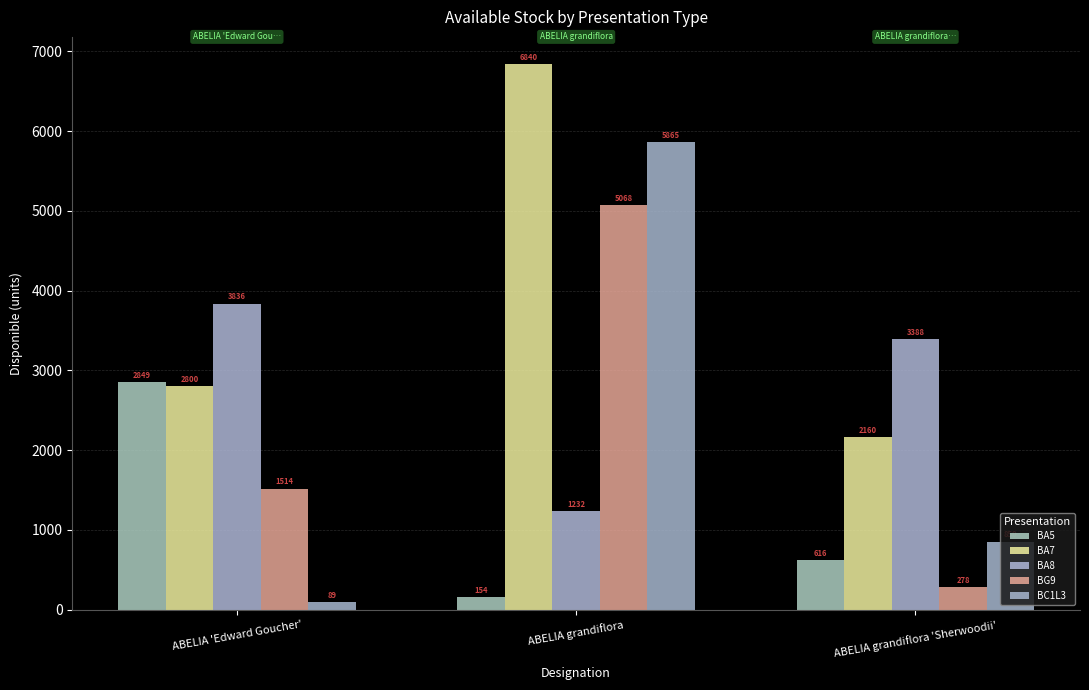

What is the highest value of the BG9 series?

5068